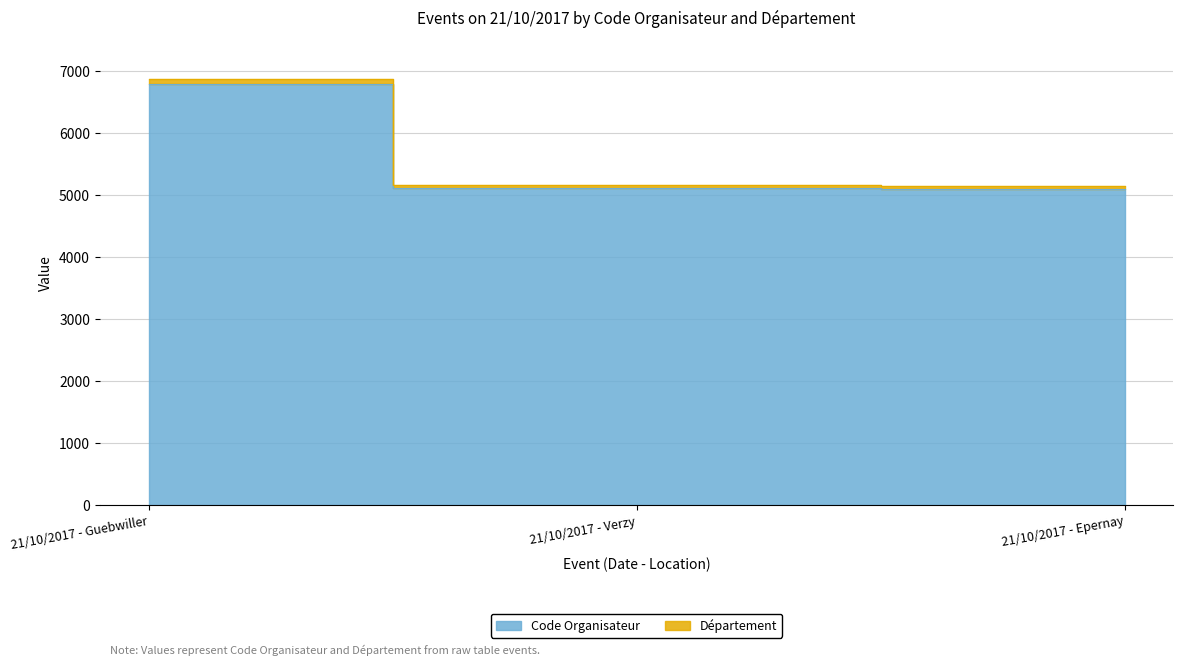

What are all the series names shown in the legend?

Code Organisateur, Département